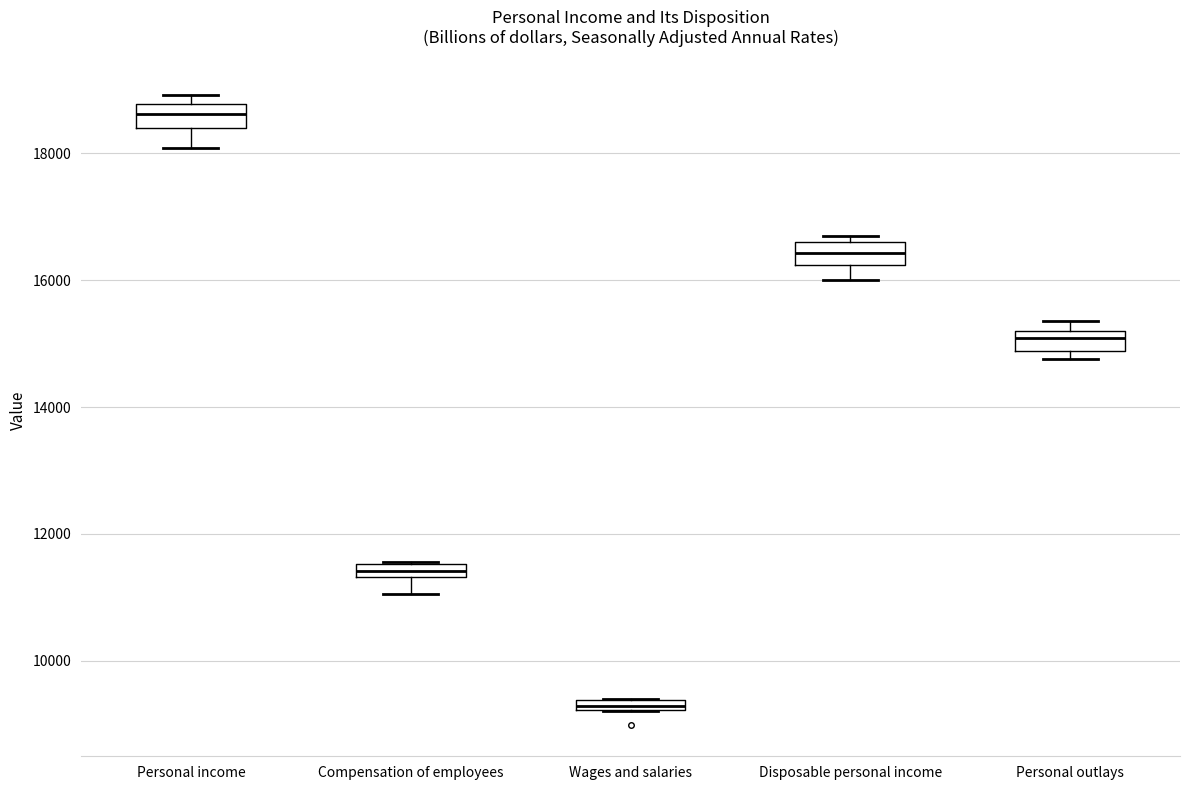

Which box's median line is the lowest?

Wages and salaries